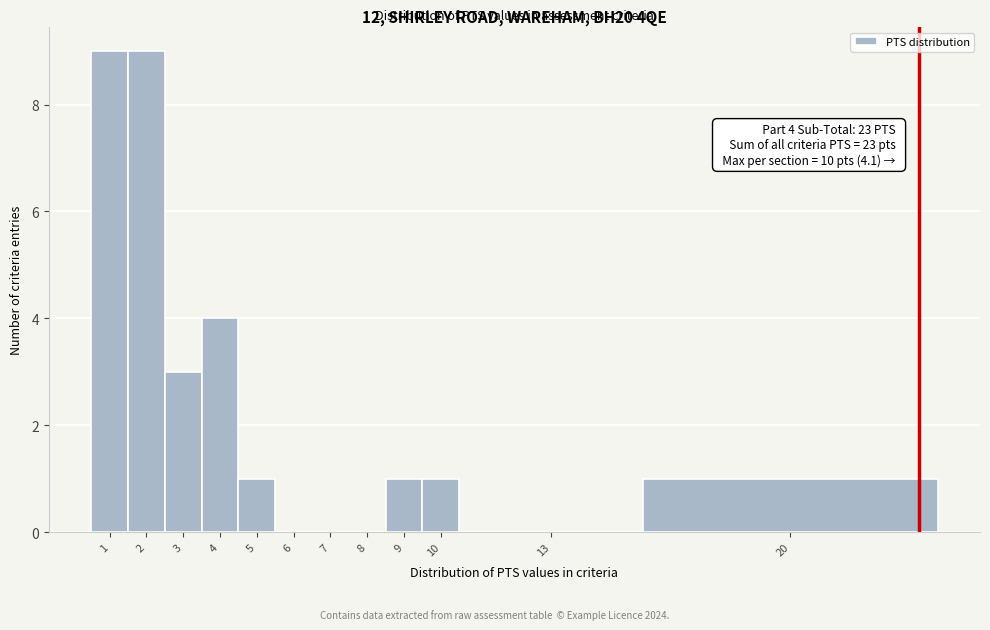

Reading left to right, what are all the values shown in this chart?

1=9	2=9	3=3	4=4	5=1	6=0	7=0	8=0	9=1	10=1	13=0	20=1